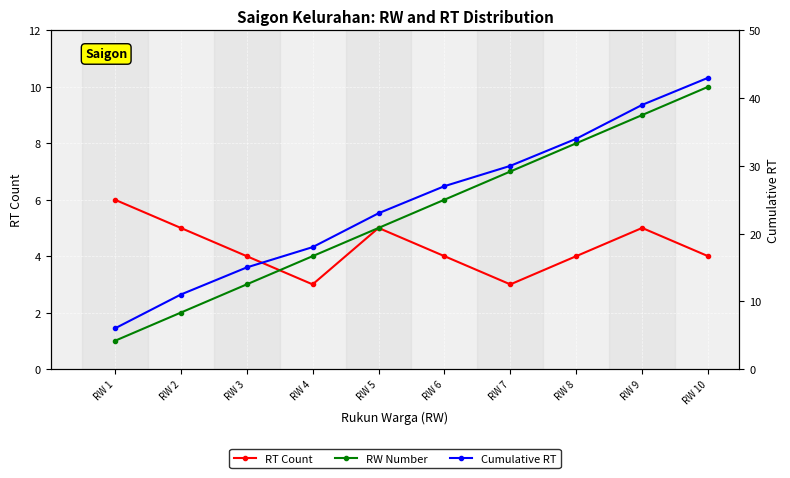

Where is Cumulative RT nearest to the value 24?

RW 5